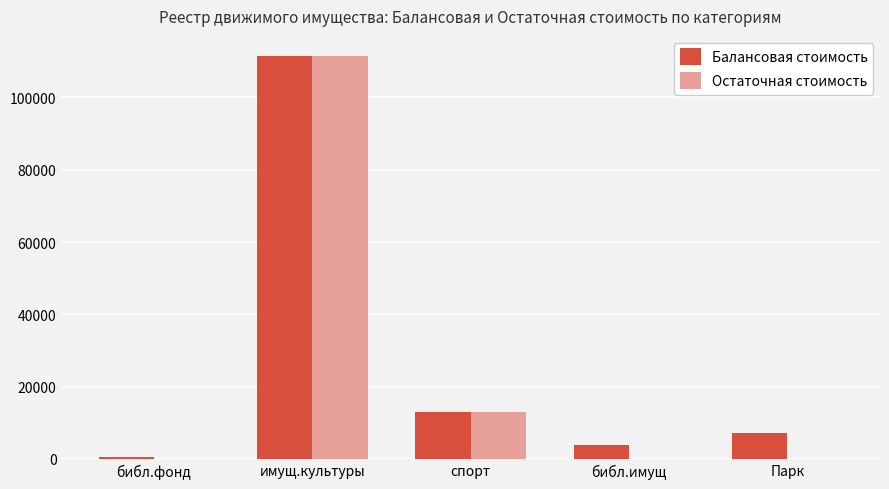

Which series changed the most between спорт and библ.имущ?

Остаточная стоимость